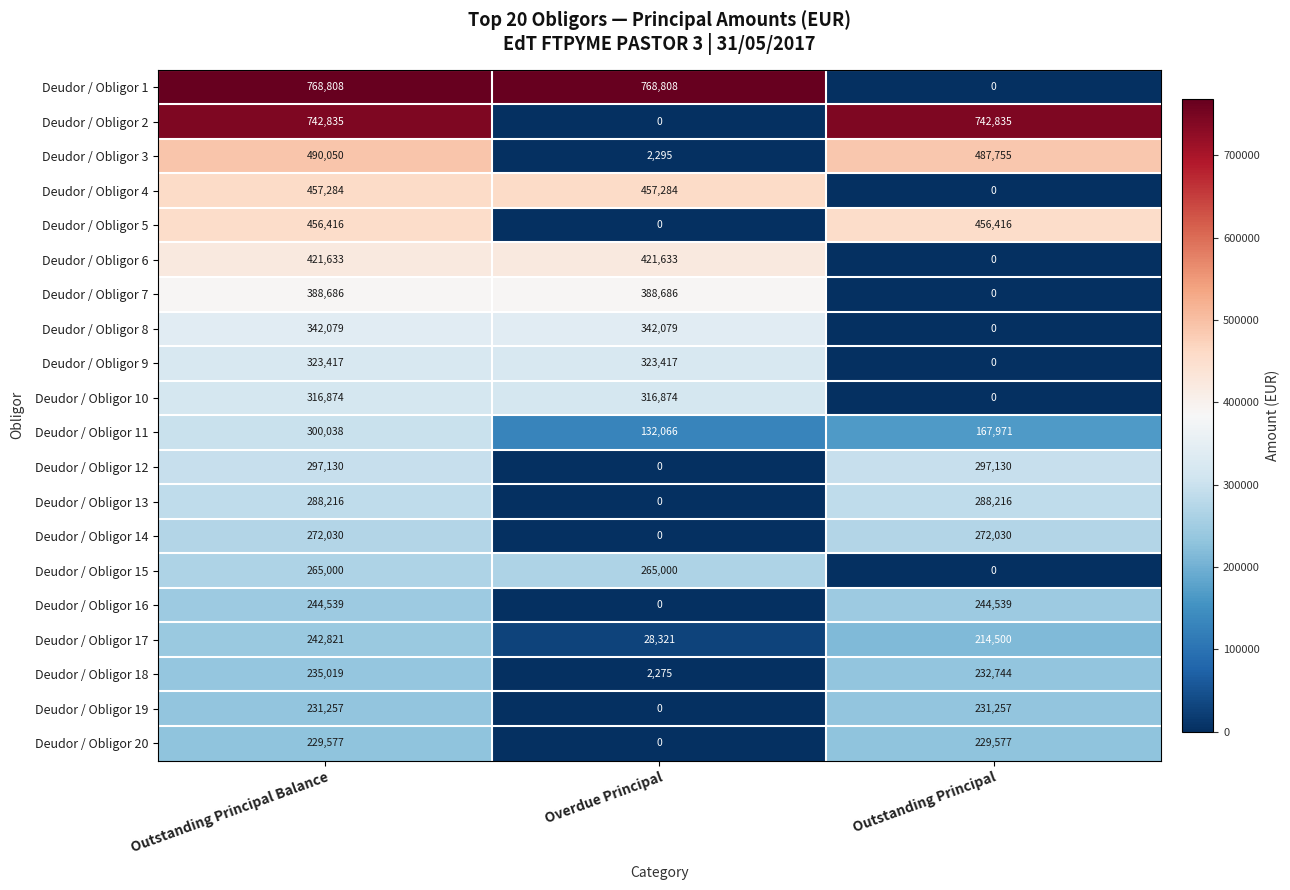

What value does the Deudor / Obligor 3 series have at Overdue Principal, to the nearest 50?

2300